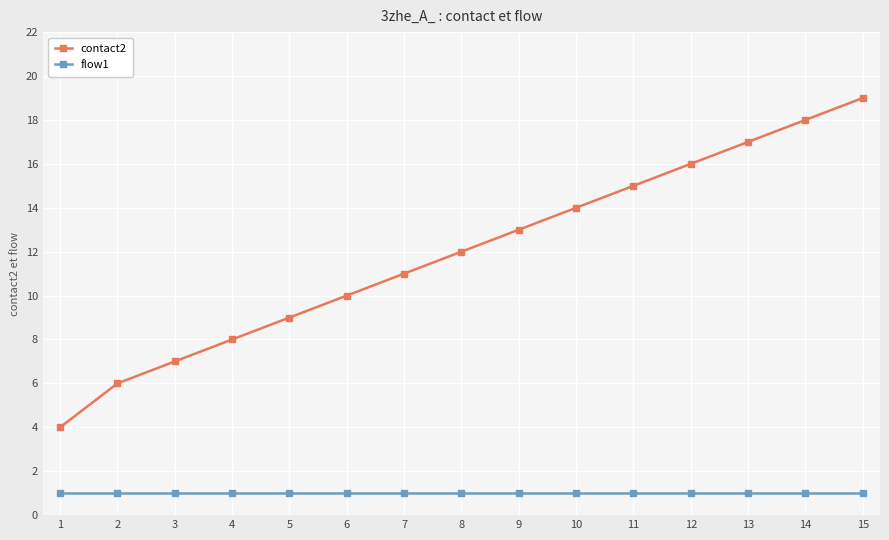

Reading left to right, transcribe all the data shown in this chart.

contact2: 4	6	7	8	9	10	11	12	13	14	15	16	17	18	19
flow1: 1	1	1	1	1	1	1	1	1	1	1	1	1	1	1